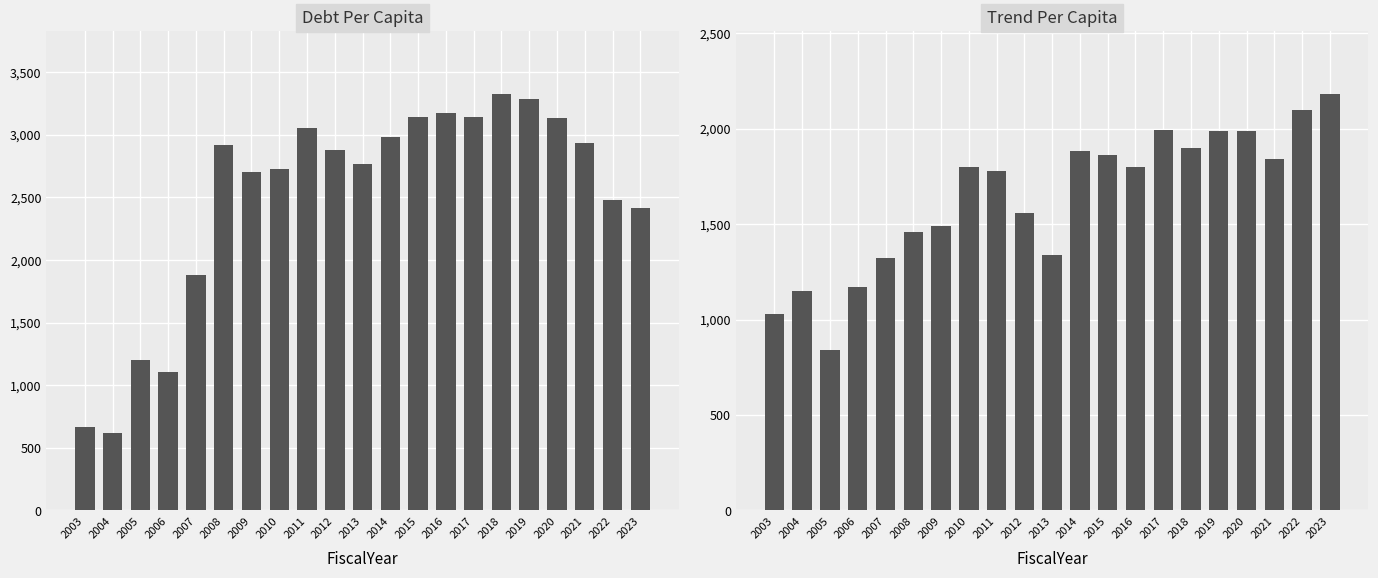

At how many categories does at least one series exceed 1762?

17